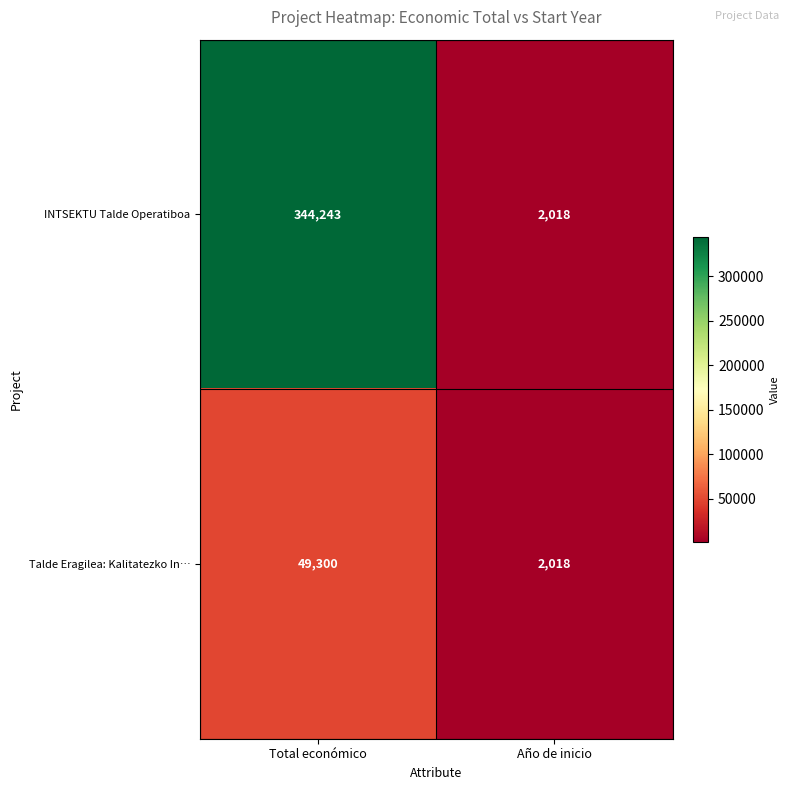

What is the total value across all series at Año de inicio?

4036